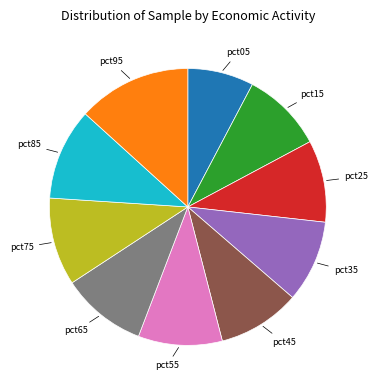

Is there a majority slice in this chart?

No